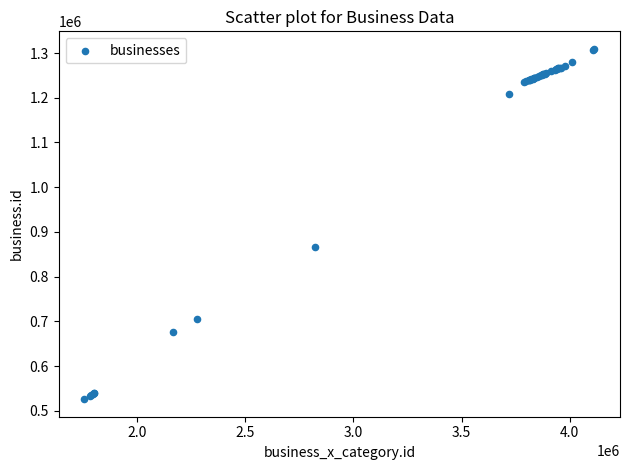

What Y value in the scatter plot is closest to 917622?

866389